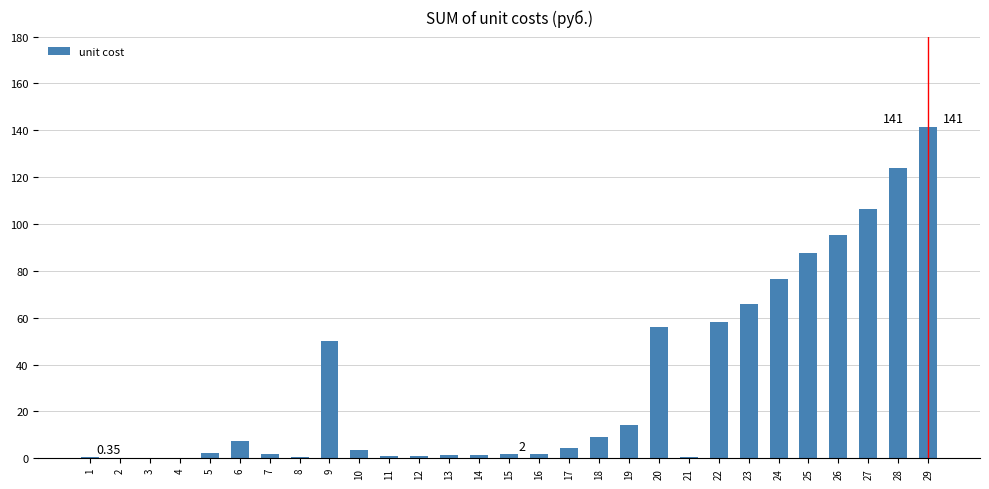

What is the sum of all values?

913.8